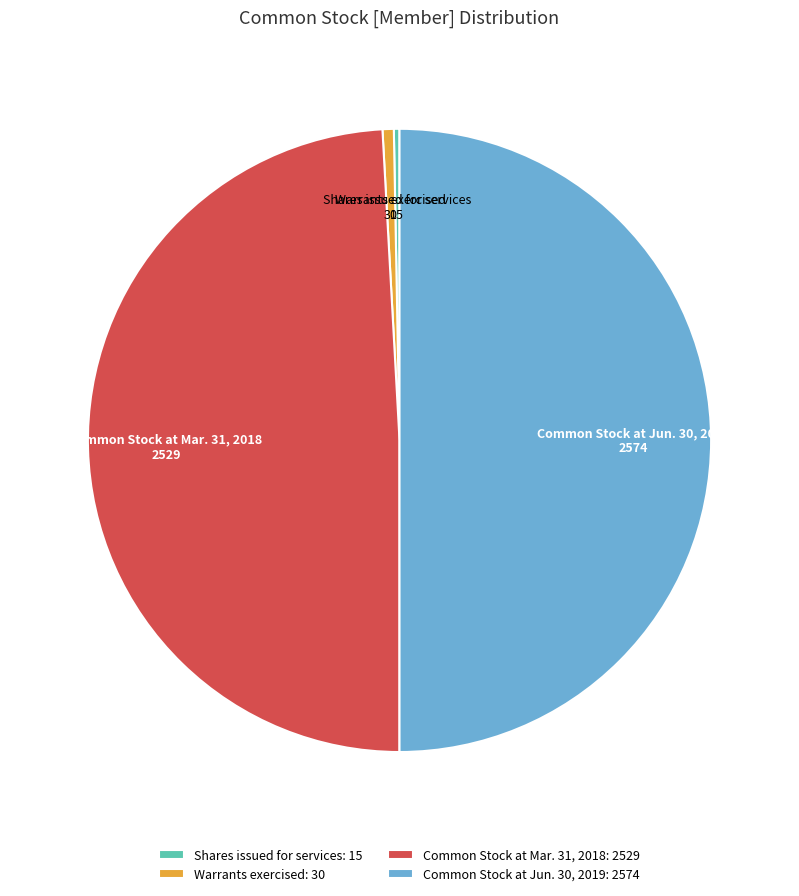

Count the number of slices in the pie.

4